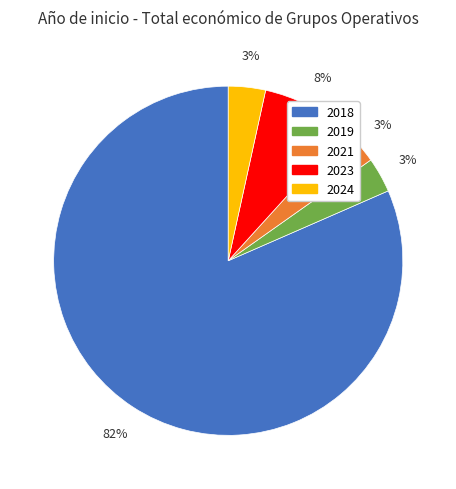

To the nearest percent, what is the average slice percentage?

20%